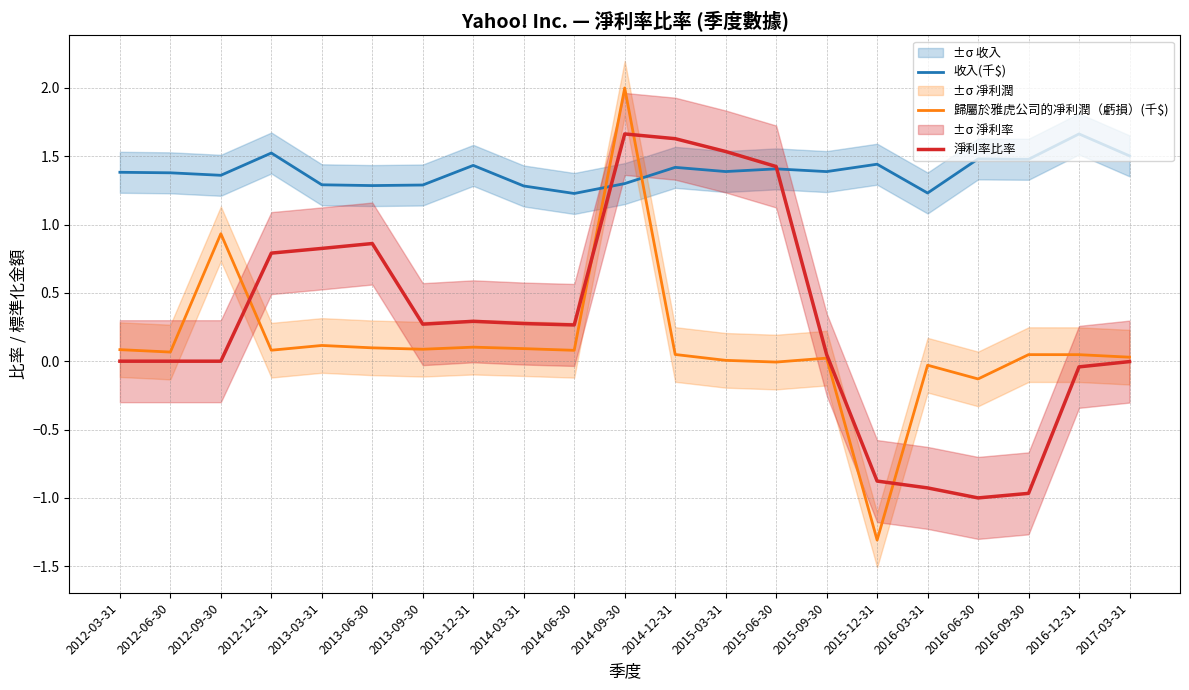

At which label does 歸屬於雅虎公司的凈利潤（虧損）(千$) first exceed 0?

2012-03-31